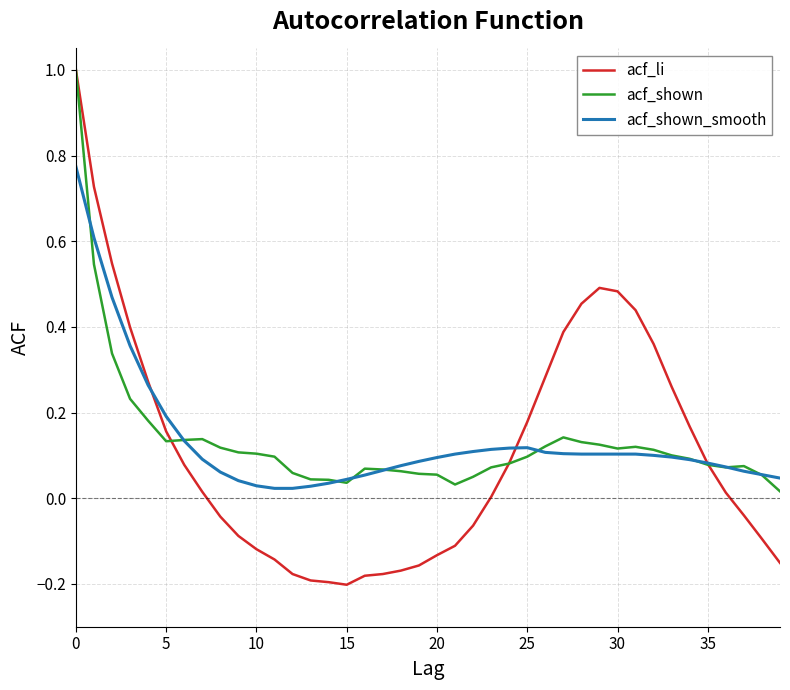

What is the sum of all acf_li values?

4.4